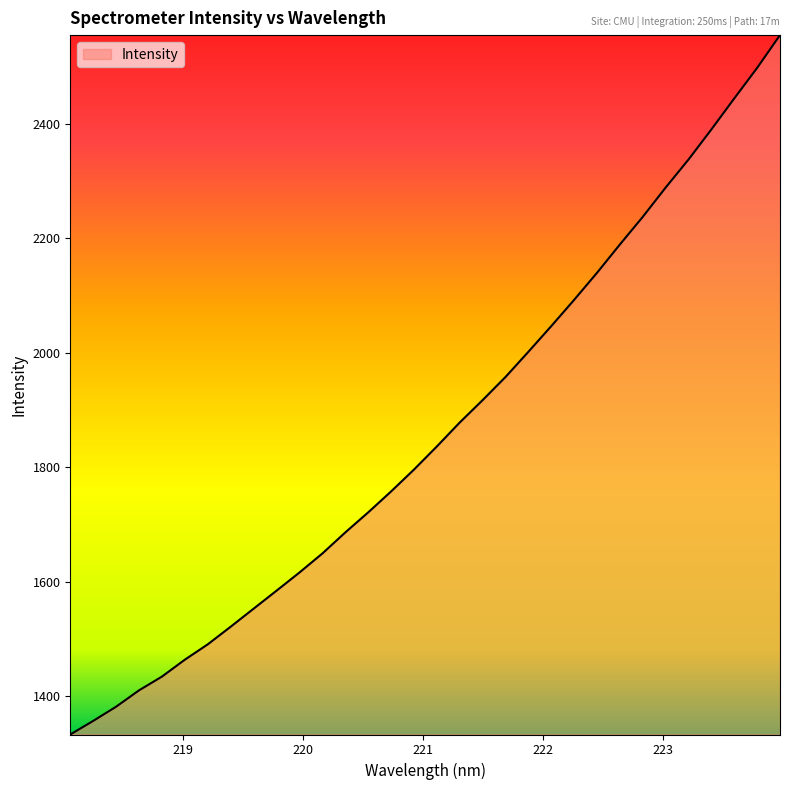

What is the greatest value displayed?

2554.8